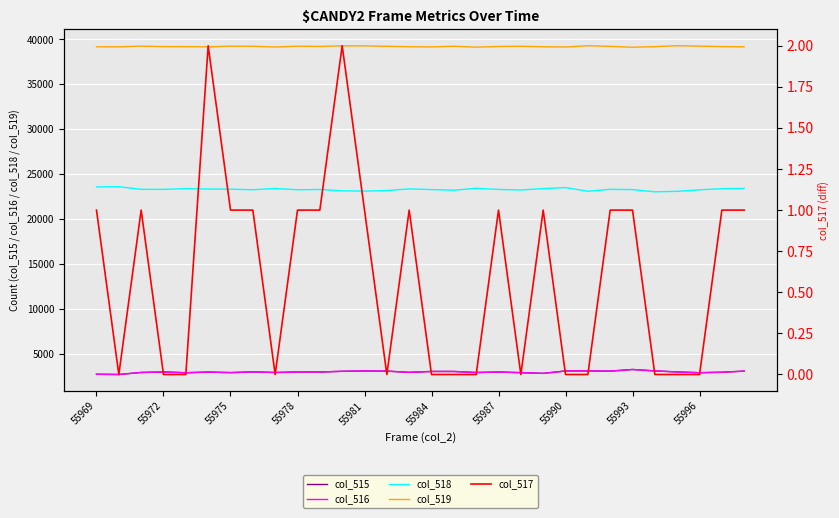

What is the minimum value for col_519?

39138